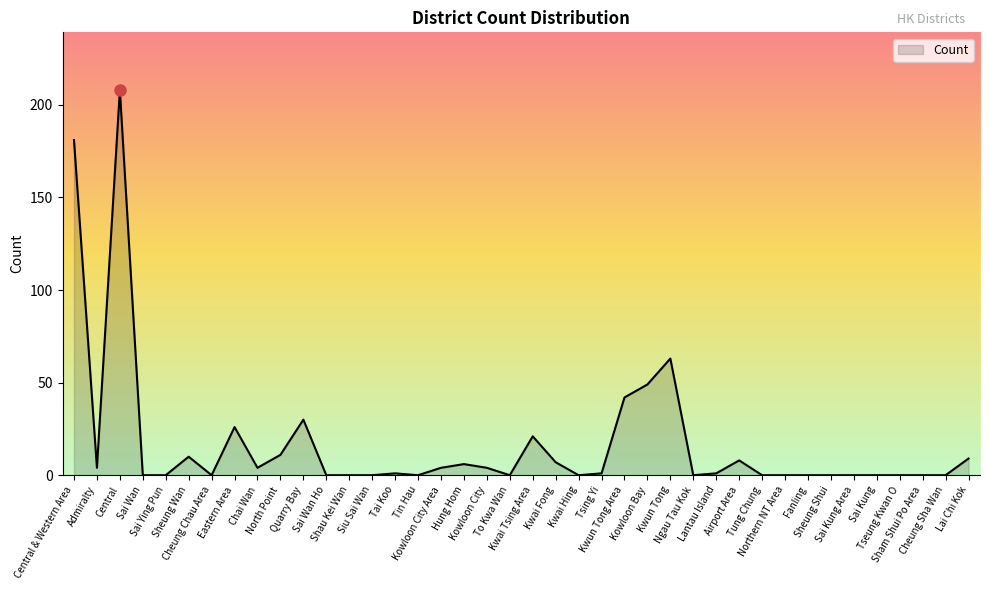

Reading left to right, list all the values displayed in this chart.

Central & Western Area=181	Admiralty=4	Central=208	Sai Wan=0	Sai Ying Pun=0	Sheung Wan=10	Cheung Chau Area=0	Eastern Area=26	Chai Wan=4	North Point=11	Quarry Bay=30	Sai Wan Ho=0	Shau Kei Wan=0	Siu Sai Wan=0	Tai Koo=1	Tin Hau=0	Kowloon City Area=4	Hung Hom=6	Kowloon City=4	To Kwa Wan=0	Kwai Tsing Area=21	Kwai Fong=7	Kwai Hing=0	Tsing Yi=1	Kwun Tong Area=42	Kowloon Bay=49	Kwun Tong=63	Ngau Tau Kok=0	Lantau Island=1	Airport Area=8	Tung Chung=0	Northern NT Area=0	Fanling=0	Sheung Shui=0	Sai Kung Area=0	Sai Kung=0	Tseung Kwan O=0	Sham Shui Po Area=0	Cheung Sha Wan=0	Lai Chi Kok=9